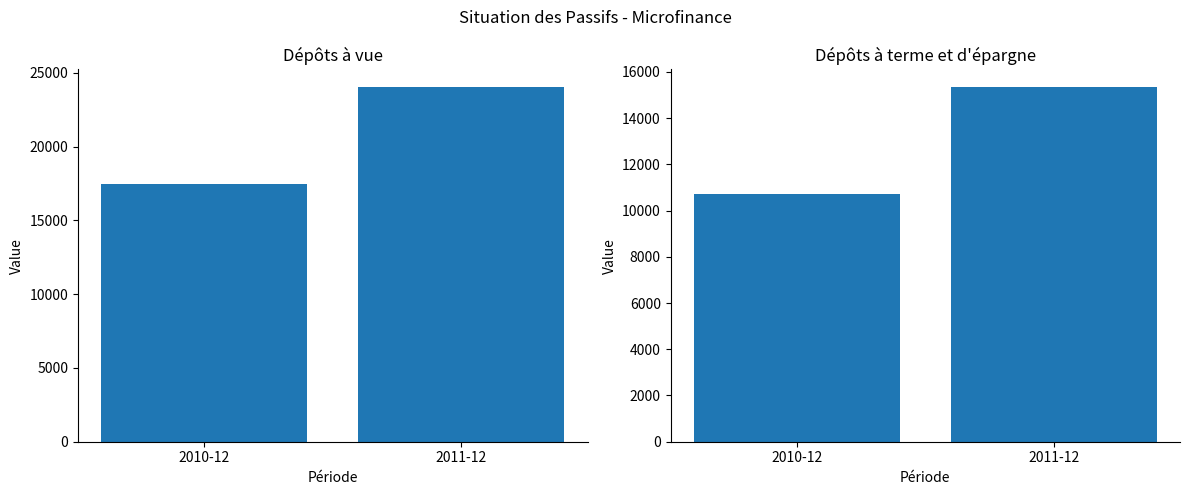

Reading left to right, list all the values displayed in this chart.

Dépôts à vue: 2010-12=17477.2	2011-12=24023.6
Dépôts à terme et d'épargne: 2010-12=10707.7	2011-12=15337.8